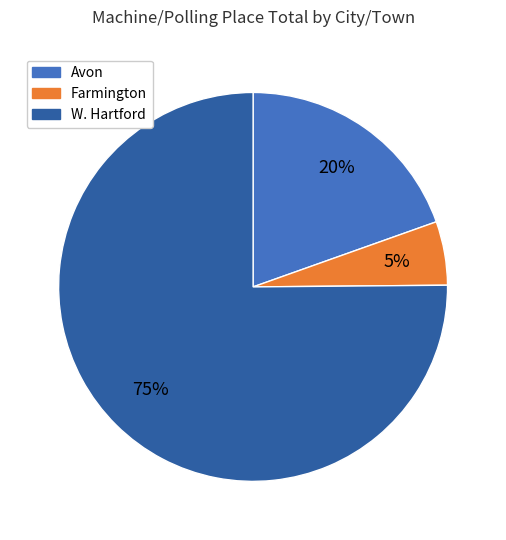

What percentage is the W. Hartford slice, to the nearest percent?

75%